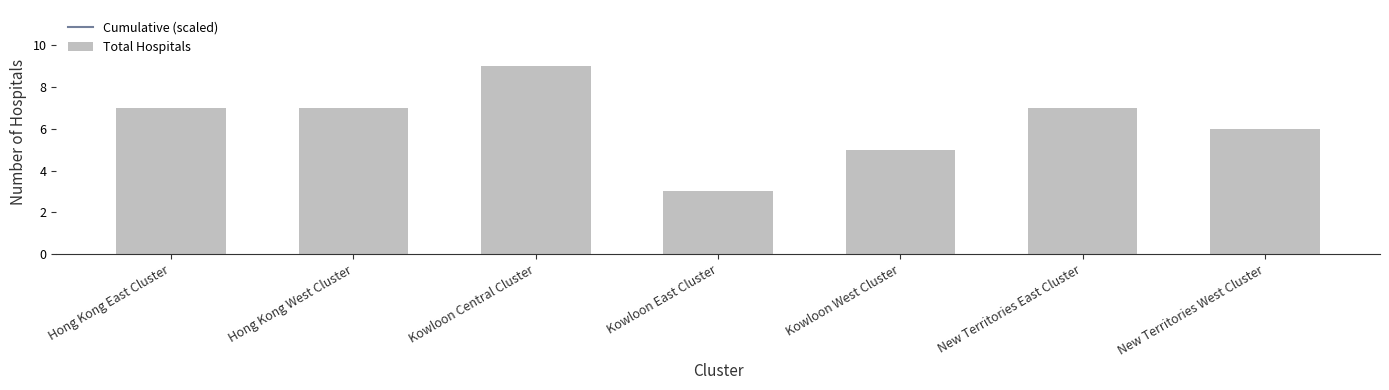

Are the bars grouped side by side (vs. stacked)?

No